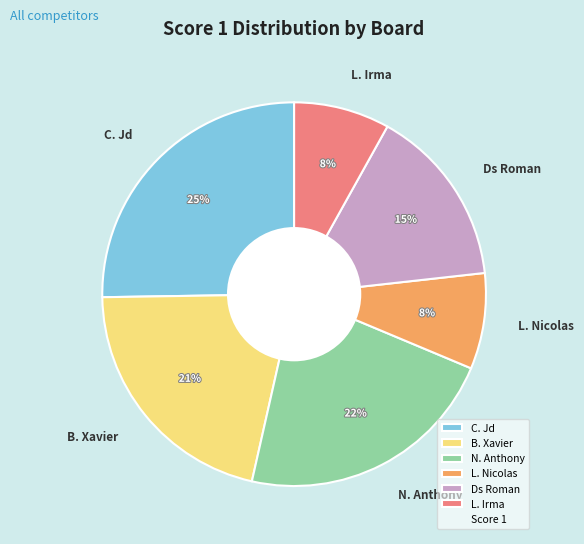

Is B. Xavier the majority of the pie?

No